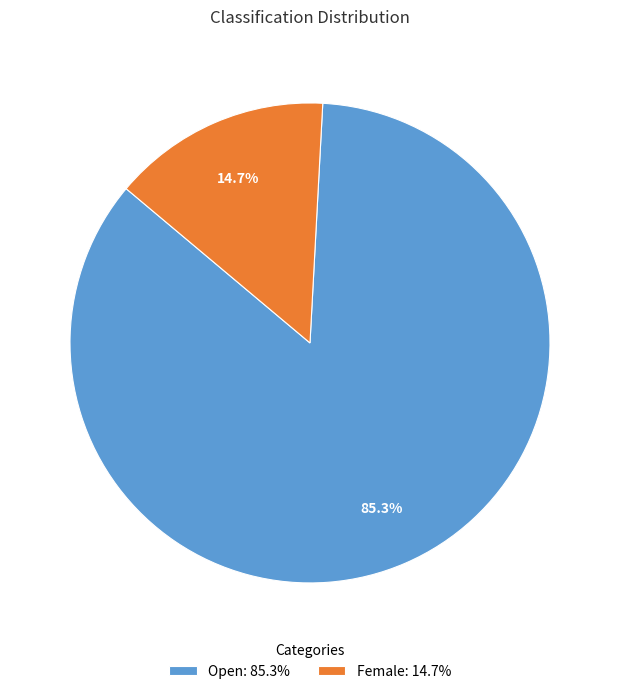

Is the sum of Open: 85.3% and Female: 14.7% greater than half?

Yes